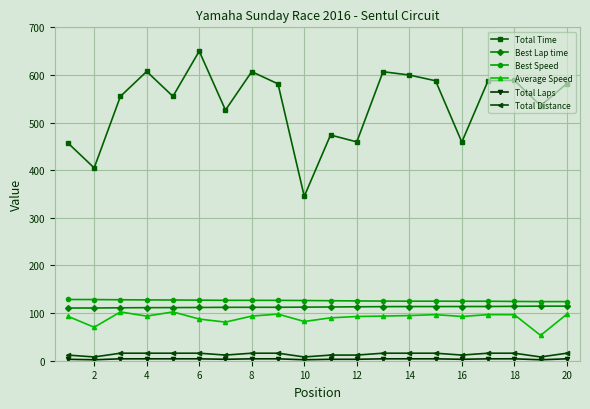

Which series has the largest total across all categories?

Total Time